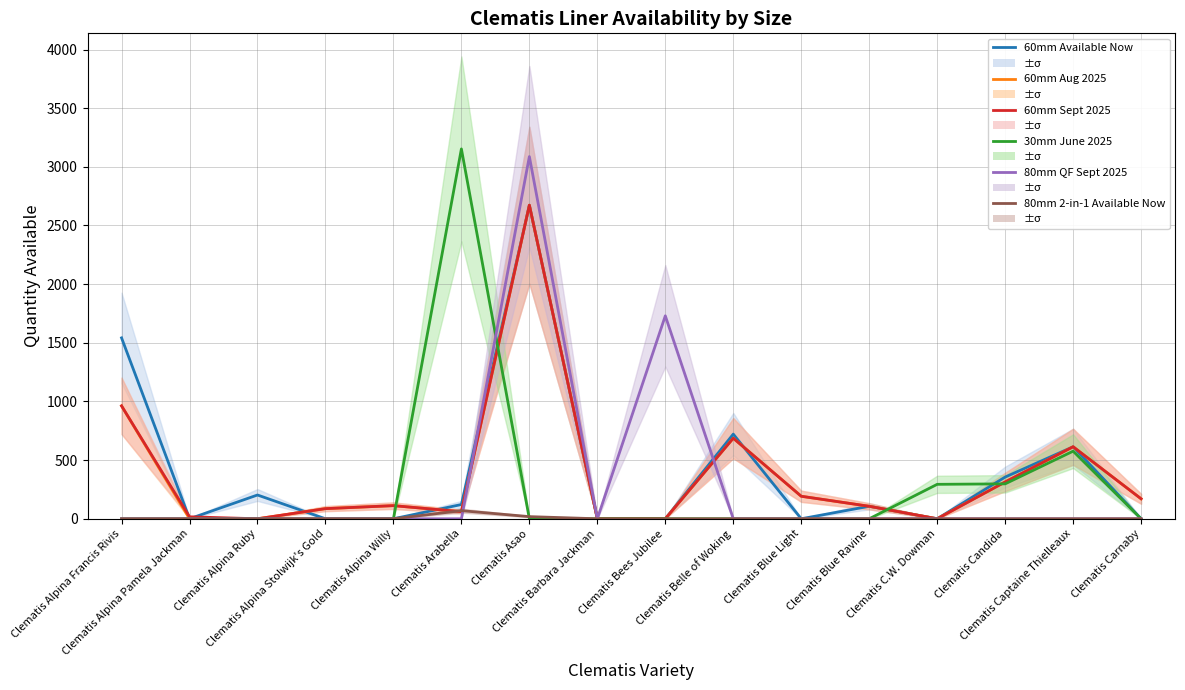

What is the difference between the second highest and second lowest values in the 30mm June 2025 series?

576.1